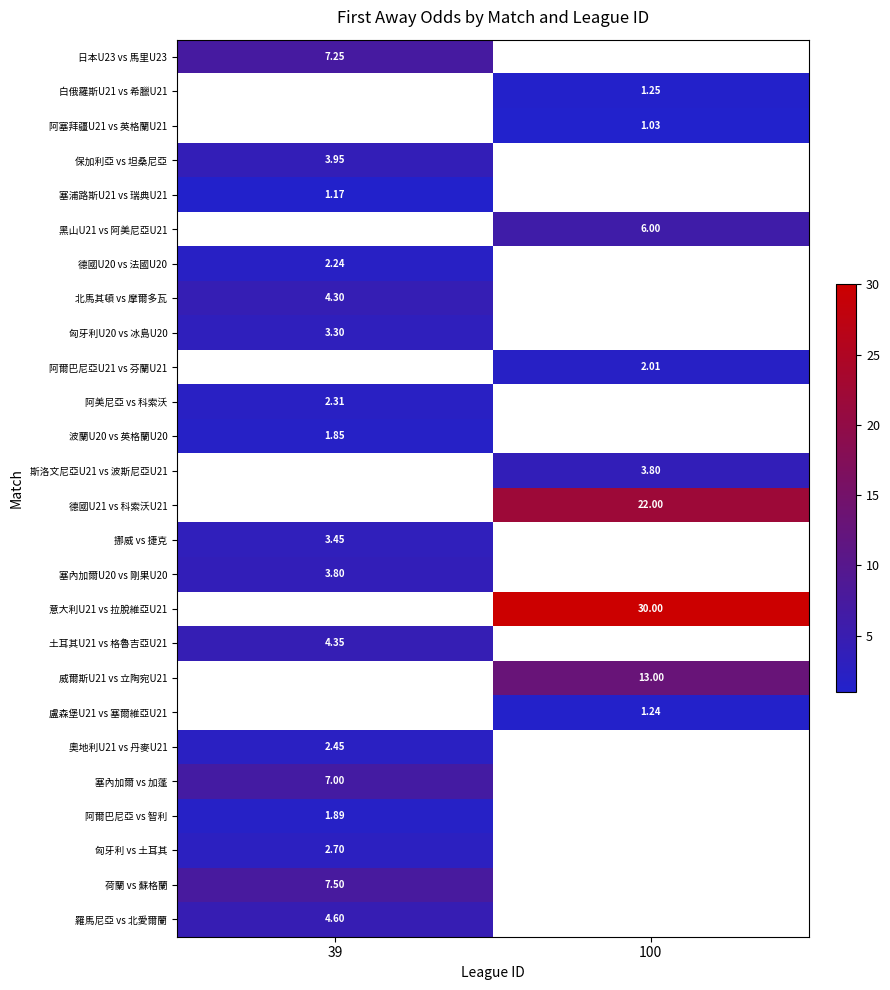

Is the value of 阿塞拜疆U21 vs 英格蘭U21 at 100 greater than the value of 匈牙利U20 vs 冰島U20 at 39?

No